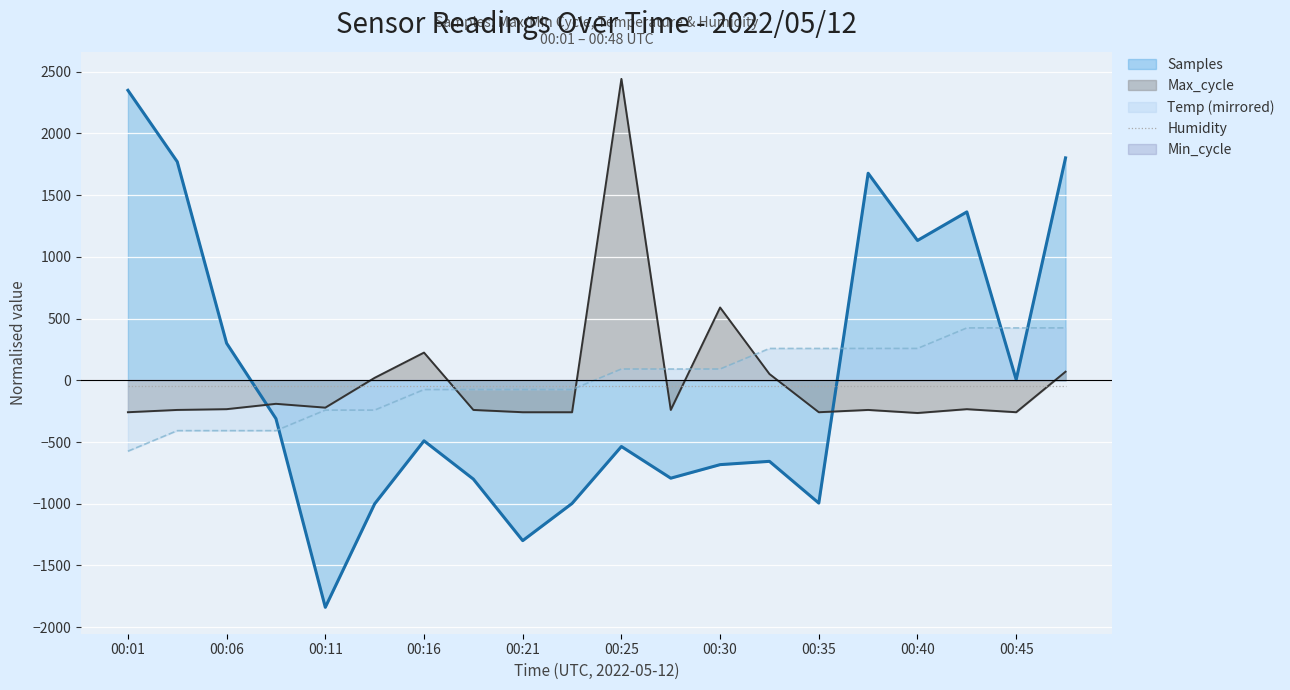

What is the lowest value of the Temp (mirrored) series?

-574.3